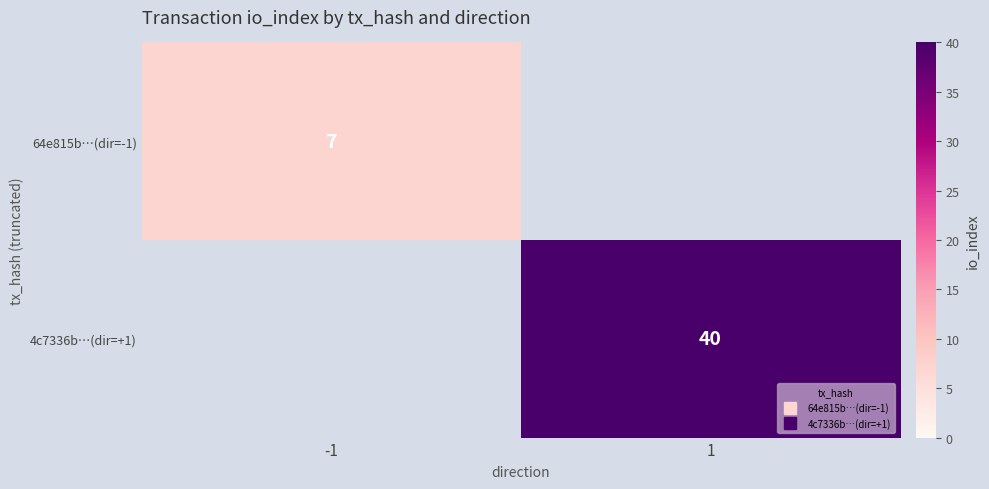

Which label corresponds to the smallest value in the chart?

-1